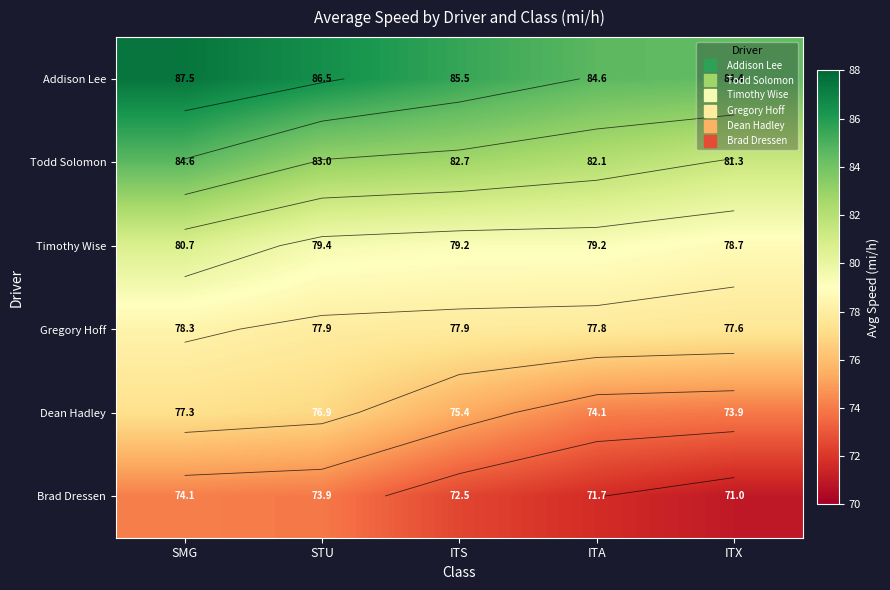

Rank the series by their maximum value, from highest to lowest.

Addison Lee, Todd Solomon, Timothy Wise, Gregory Hoff, Dean Hadley, Brad Dressen